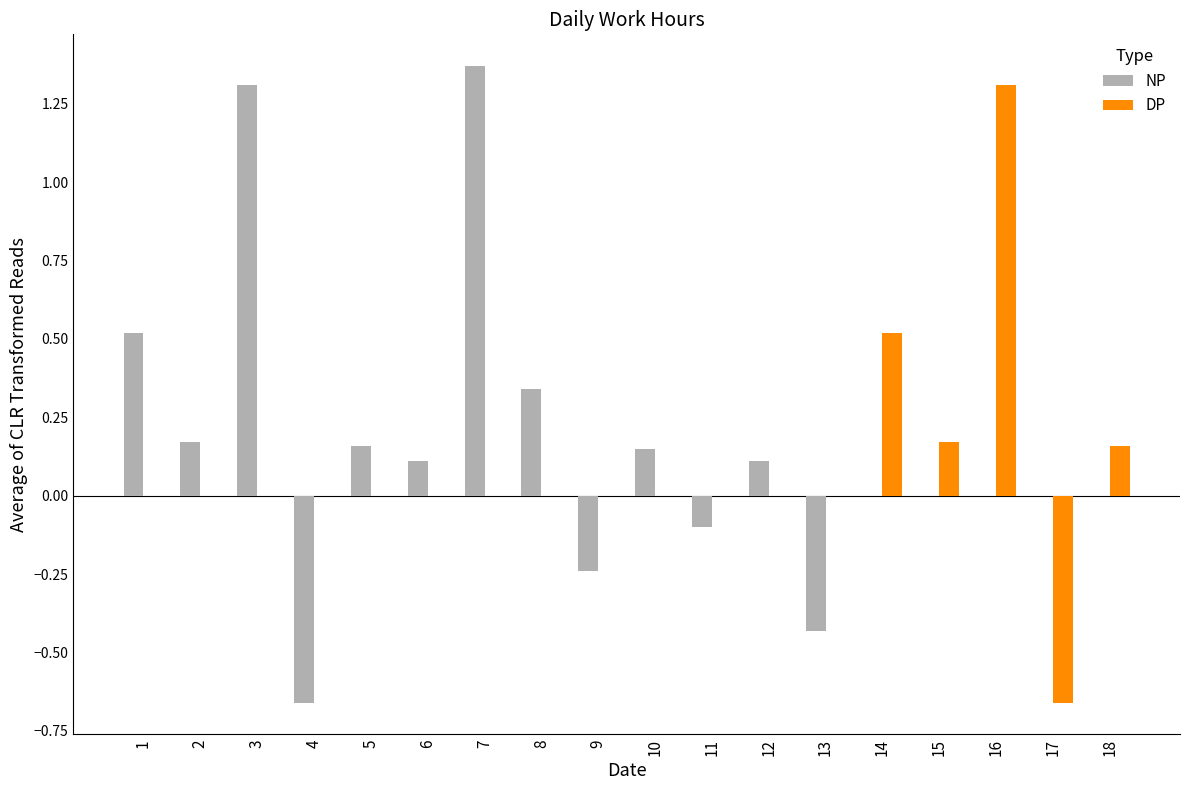

Which series changed the most between 13 and 15?

NP